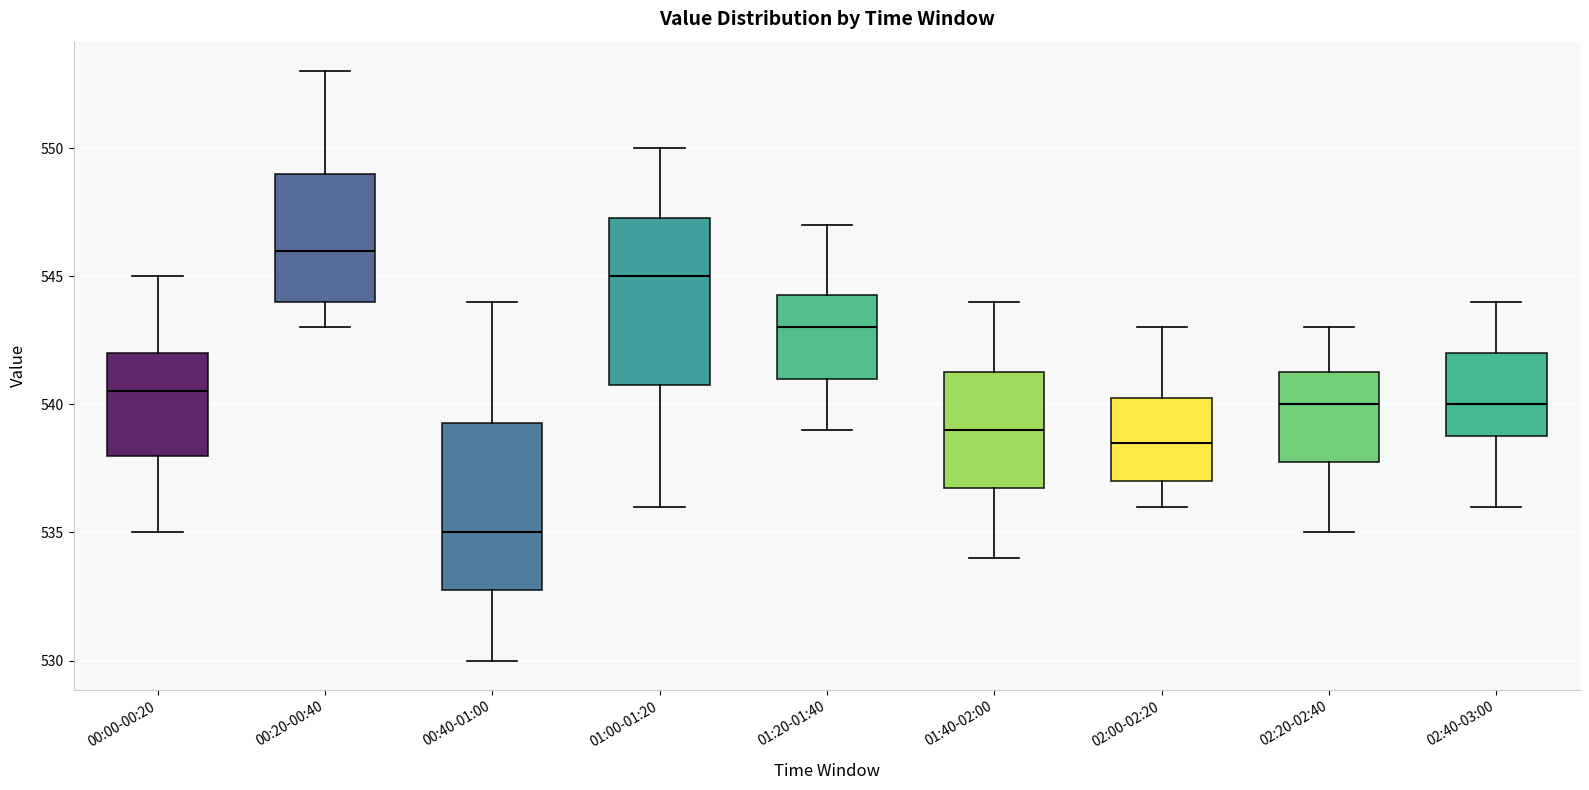

Which box's median line is the lowest?

00:40-01:00